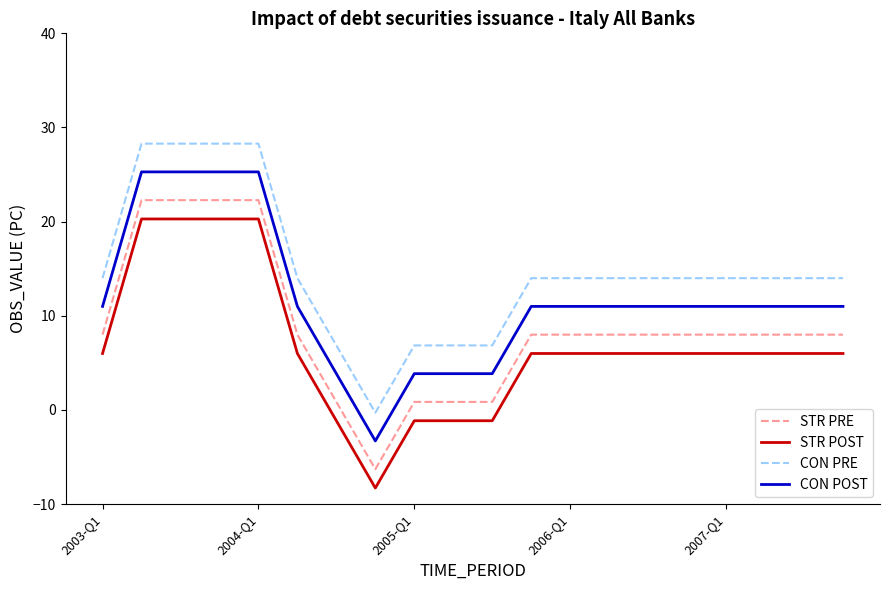

List the series in order of their overall mean, highest first.

CON PRE, CON POST, STR PRE, STR POST